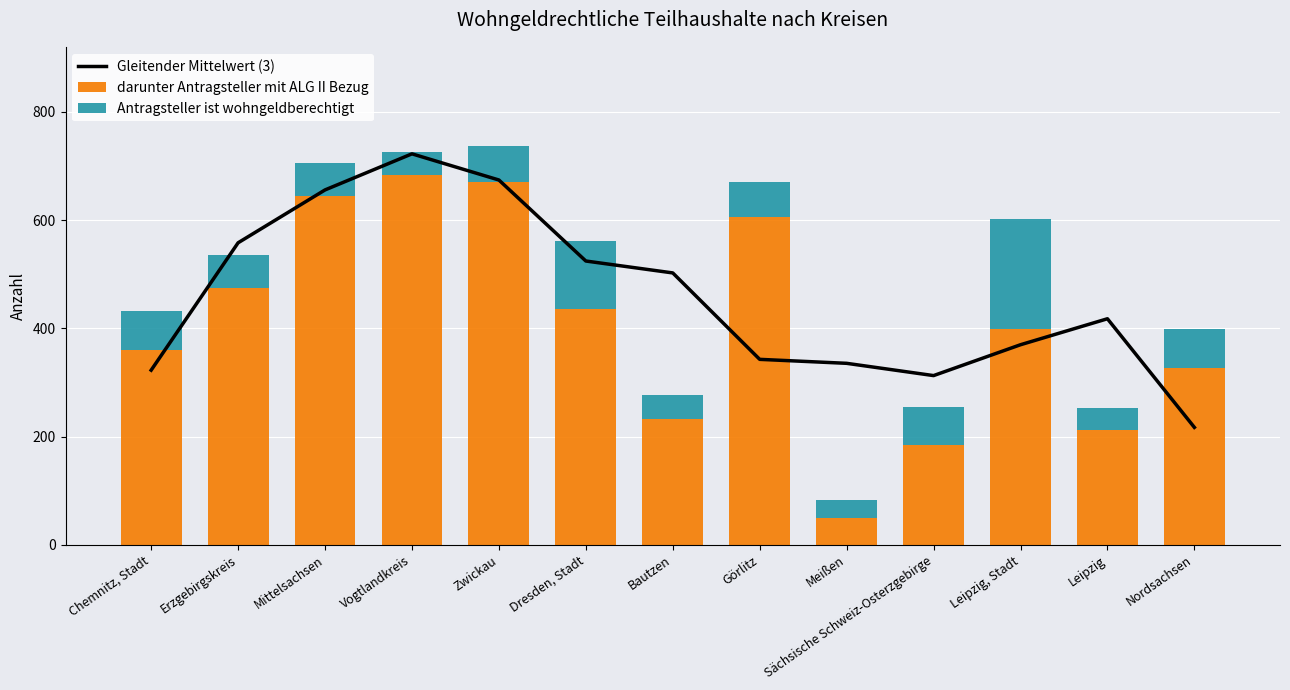

Which category has the lowest value in the Gleitender Mittelwert (3) series?

Nordsachsen